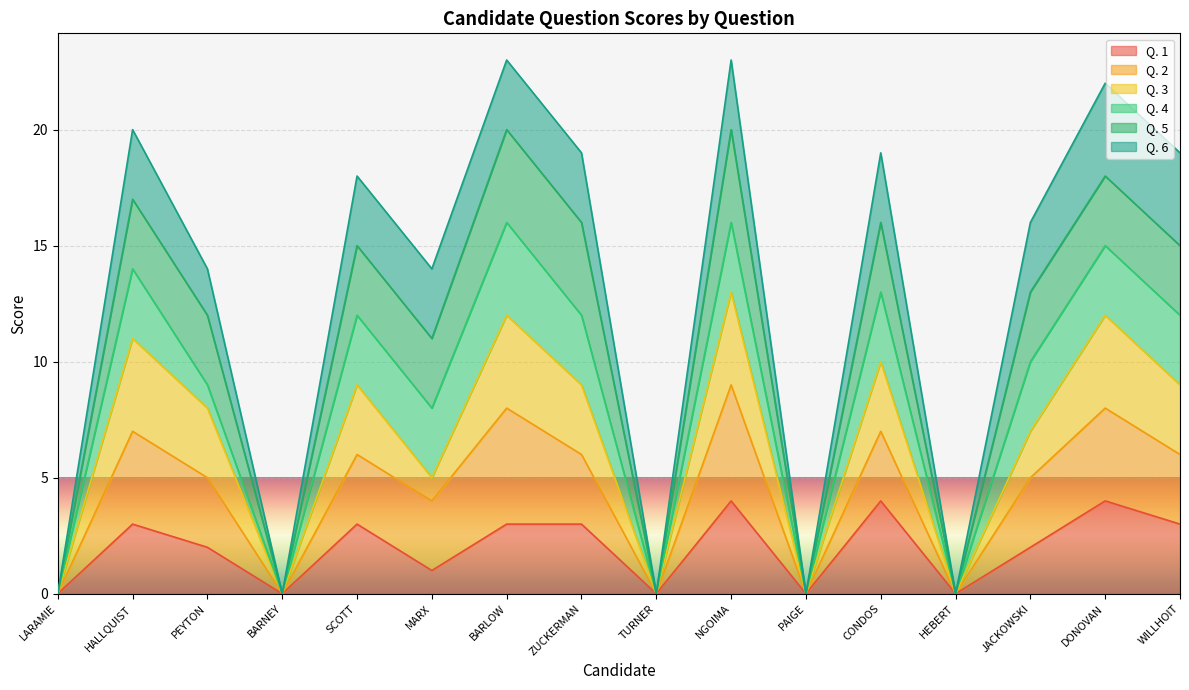

How many interior local valleys does the Q. 3 series have?

5